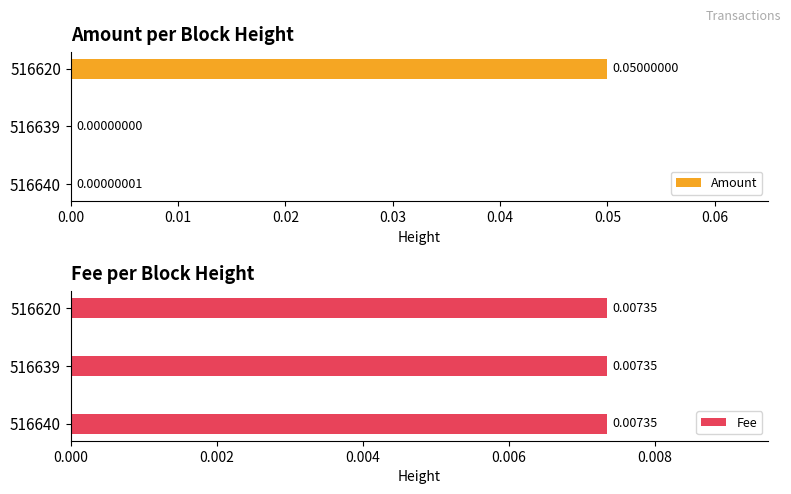

Is the value of Fee at 0.00 greater than the value of Amount at 0.00?

Yes